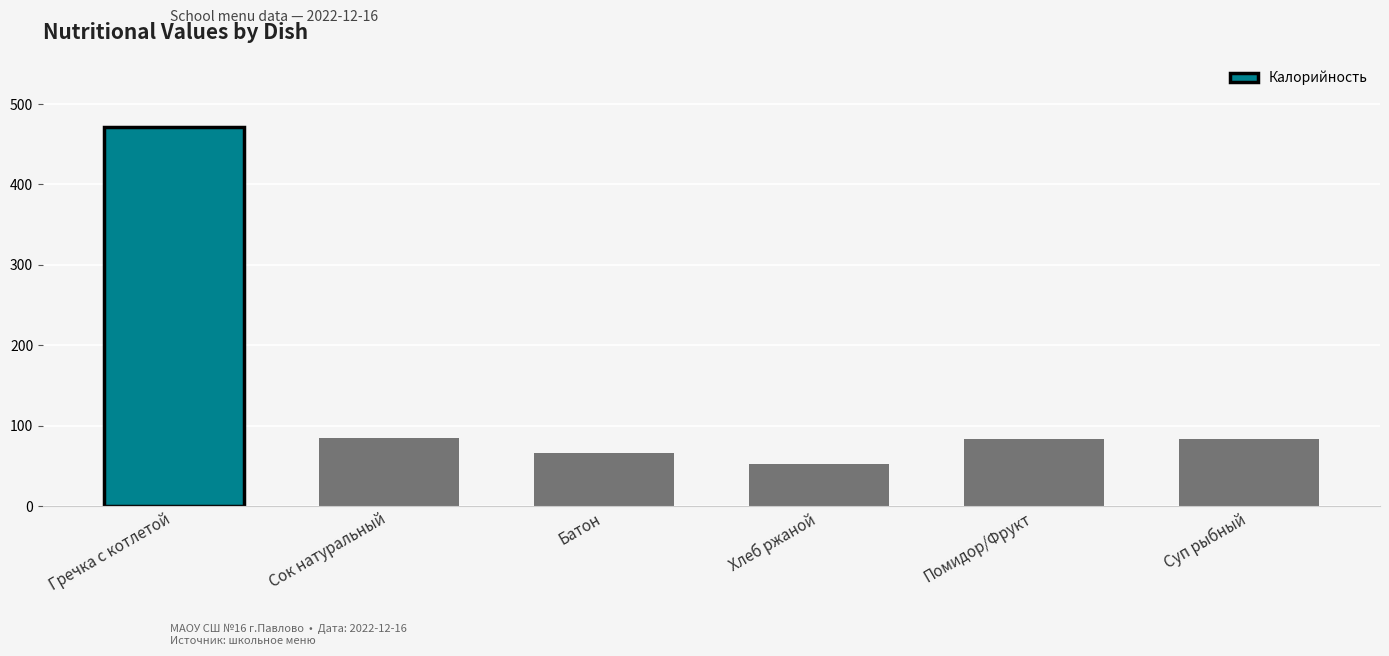

What is the ratio of the value at Гречка с котлетой to the value at Хлеб ржаной?

9.0